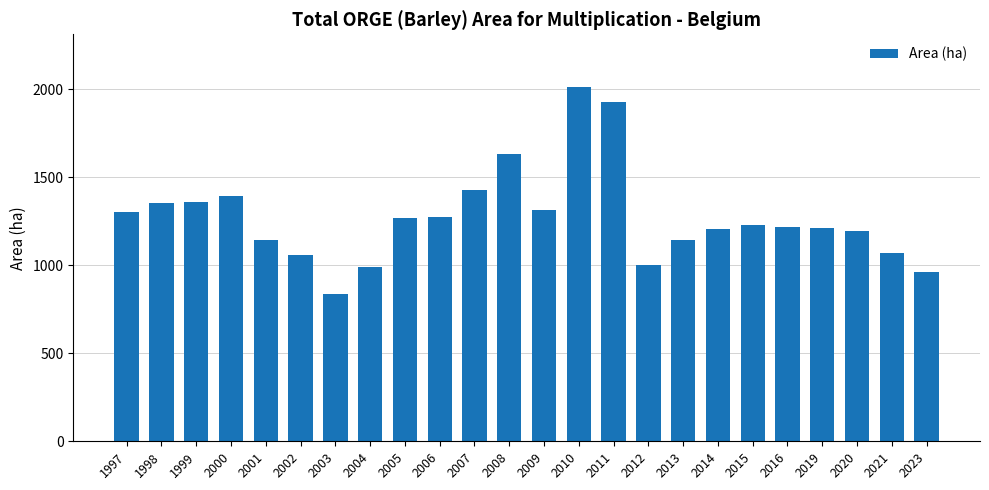

What is the change in value from 2004 to 2021?

+84